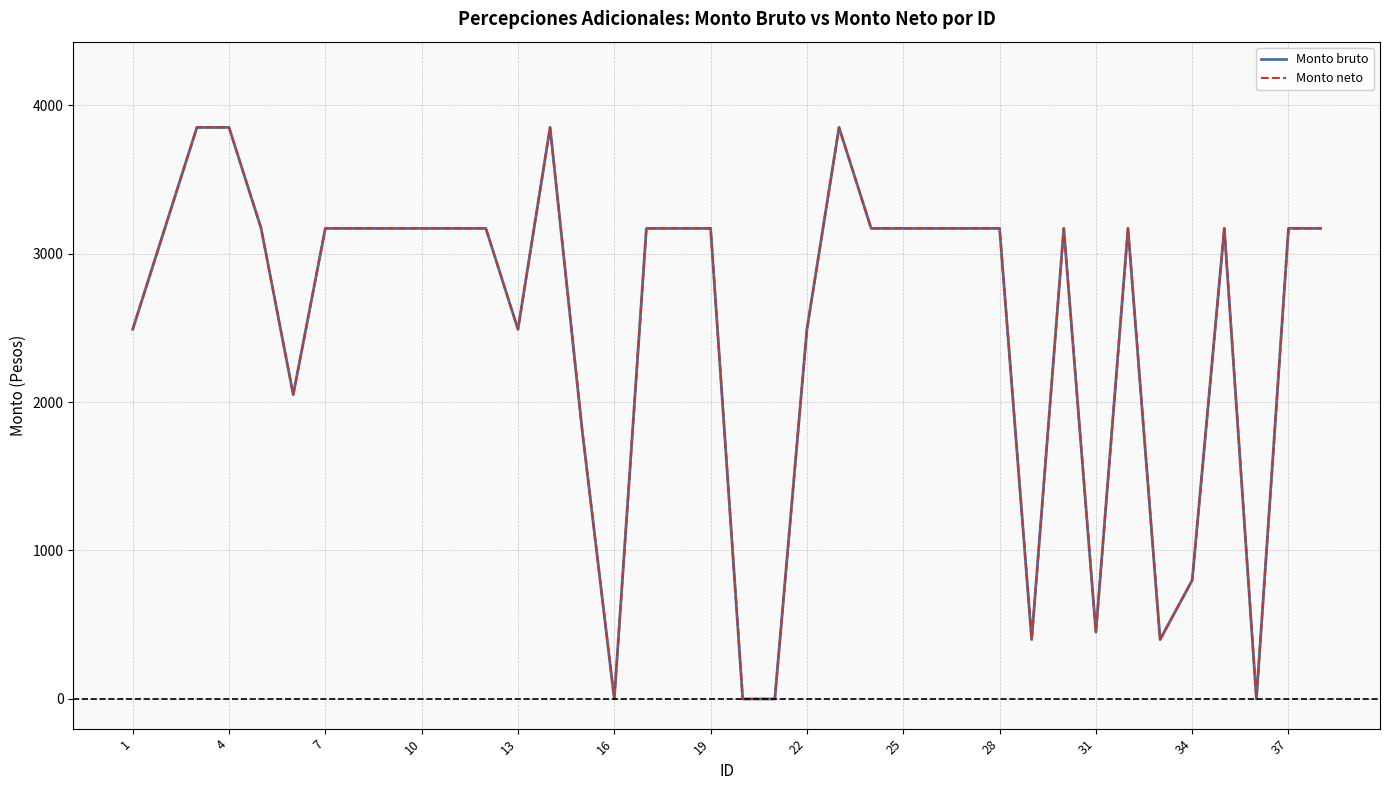

What is the average value of the Monto bruto series?

2509